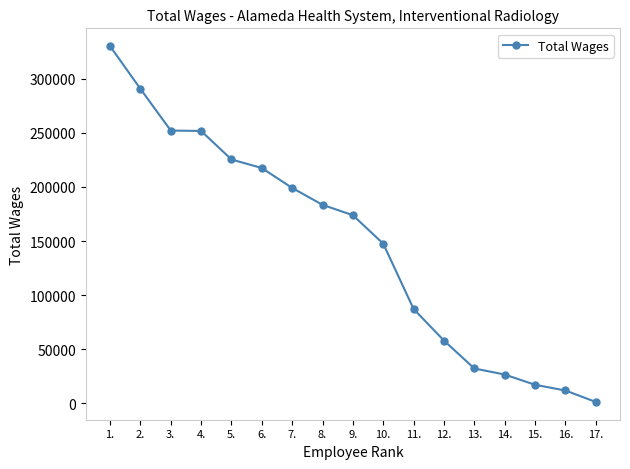

What is the sum of all values?

2505502